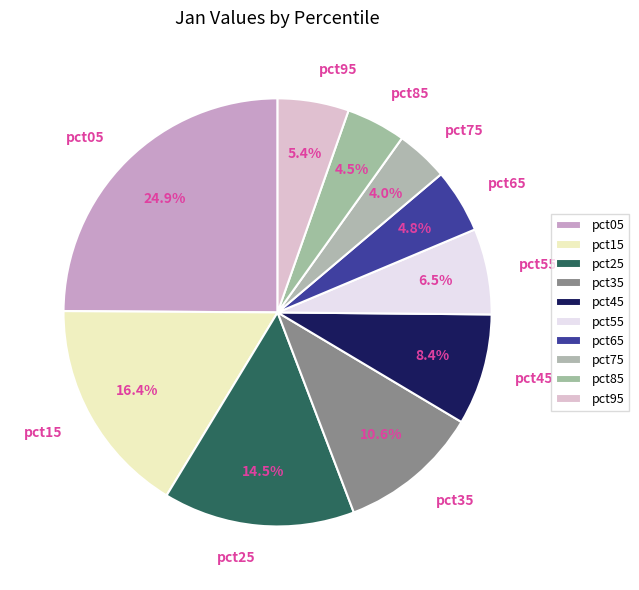

Combined, what portion of the pie is pct15 and pct55?

22.9%